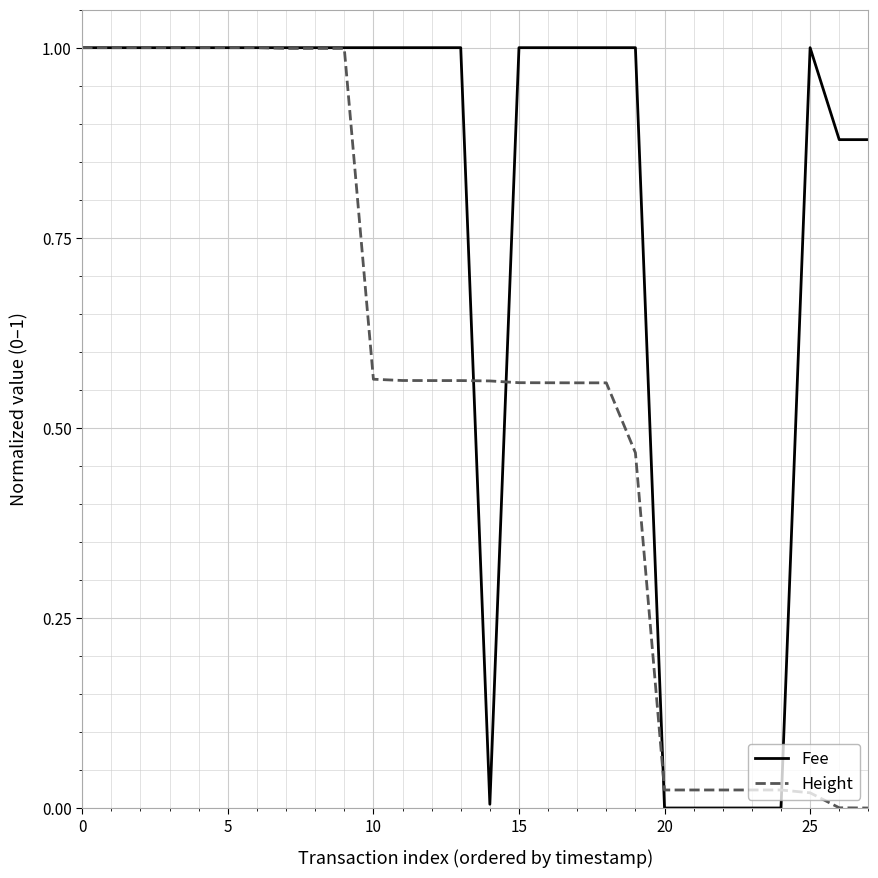

Which series has the largest total across all categories?

Fee